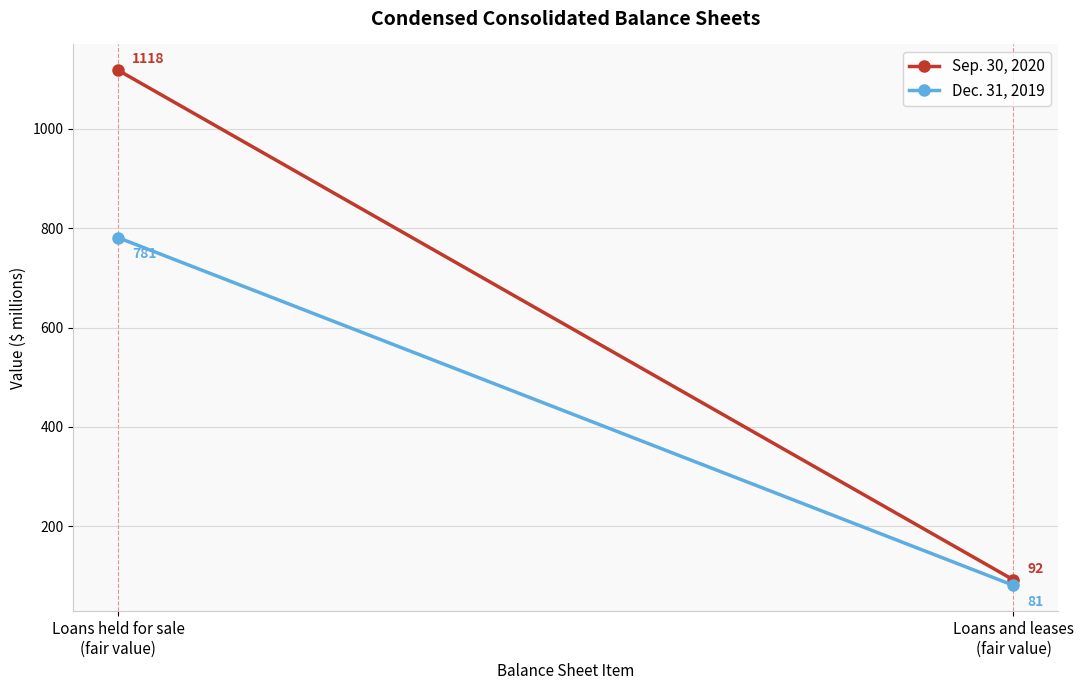

What is the sum of the Dec. 31, 2019 values at Loans and leases
(fair value) and Loans held for sale
(fair value)?

862